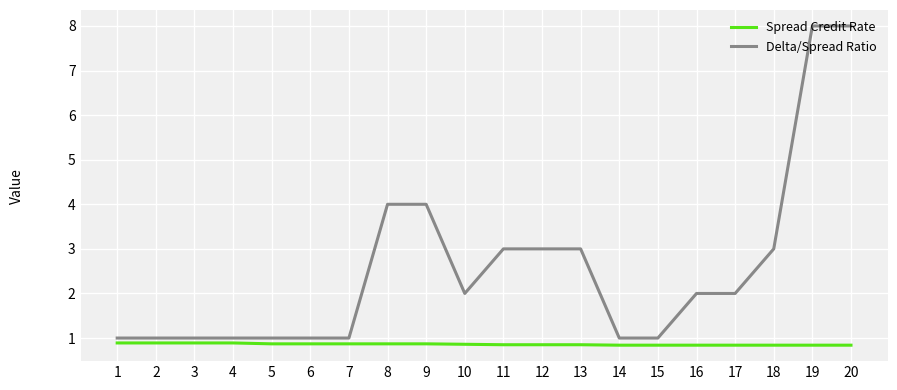

What is the highest value of the Spread Credit Rate series?

0.9